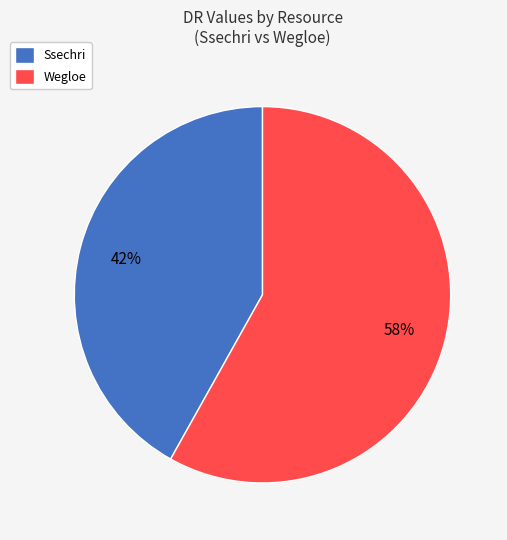

How many segments does this pie chart have?

2